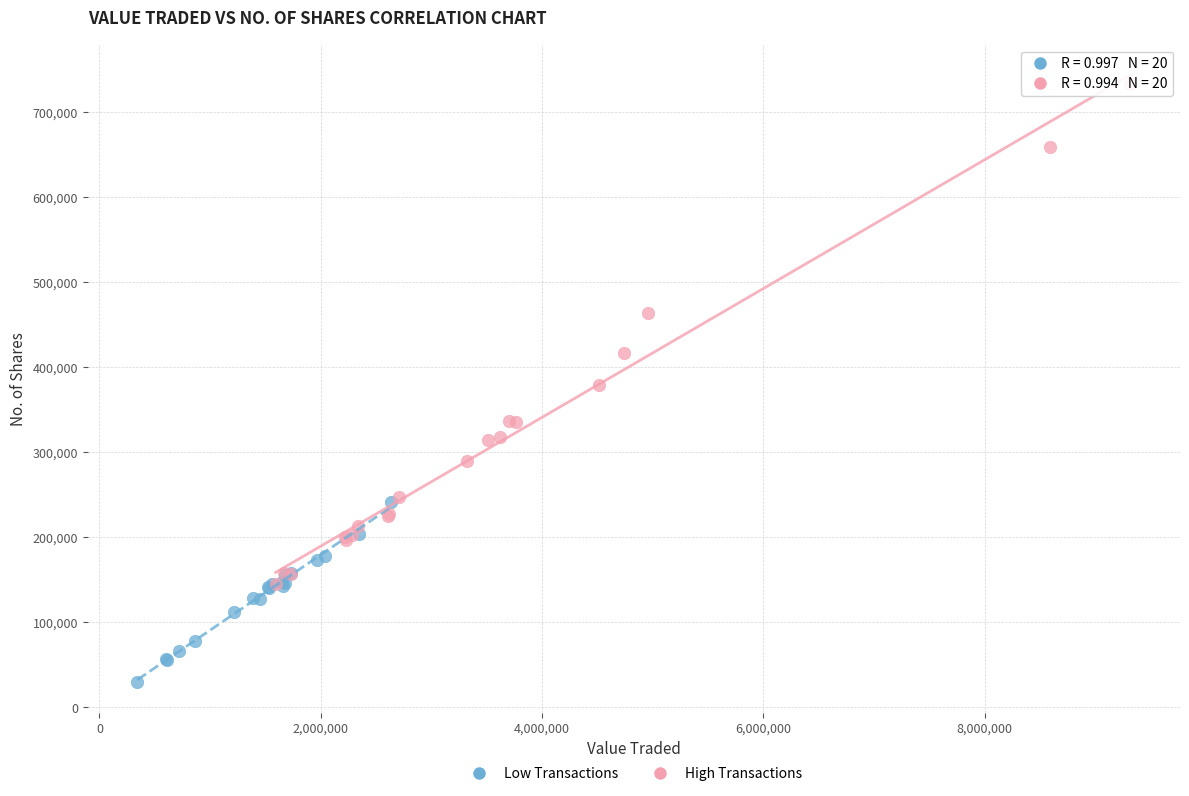

What are all the series names shown in the legend?

Low Transactions, High Transactions